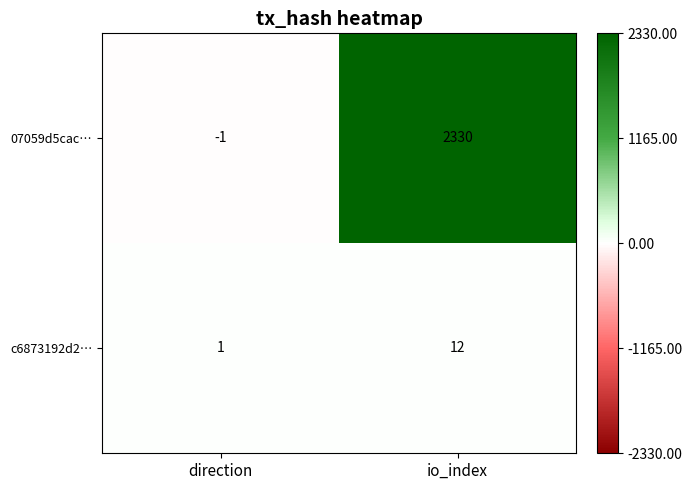

Reading left to right, transcribe all the data shown in this chart.

07059d5cac…: direction=-1	io_index=2330
c6873192d2…: direction=1	io_index=12